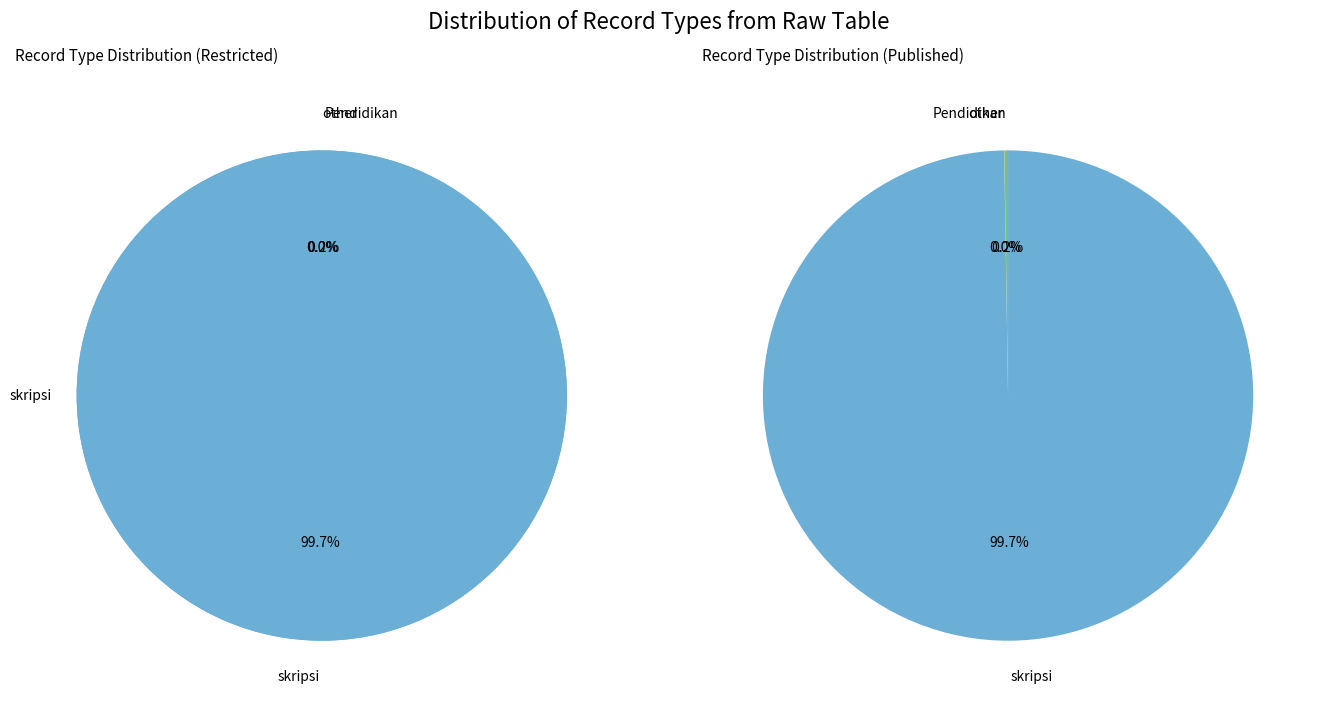

Which category has the biggest portion of the pie?

skripsi